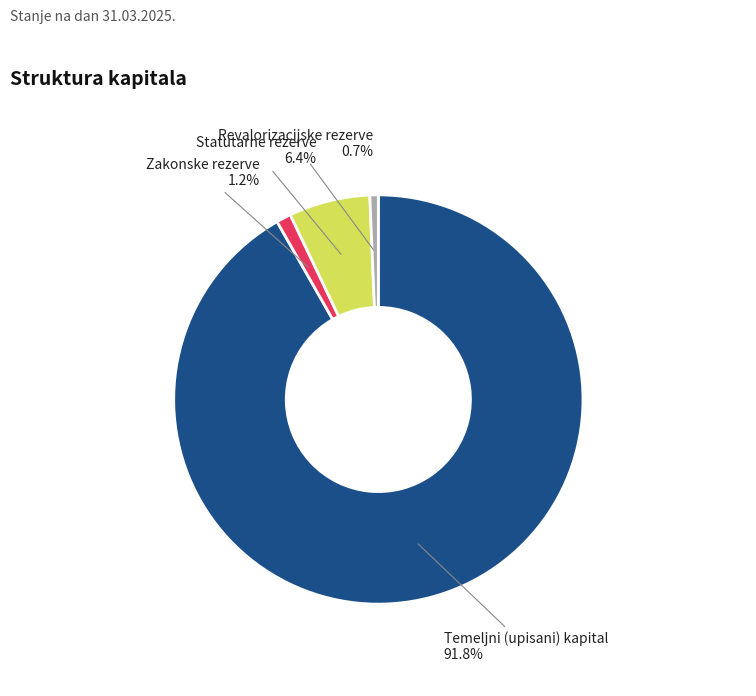

Does any single category account for the majority?

Yes